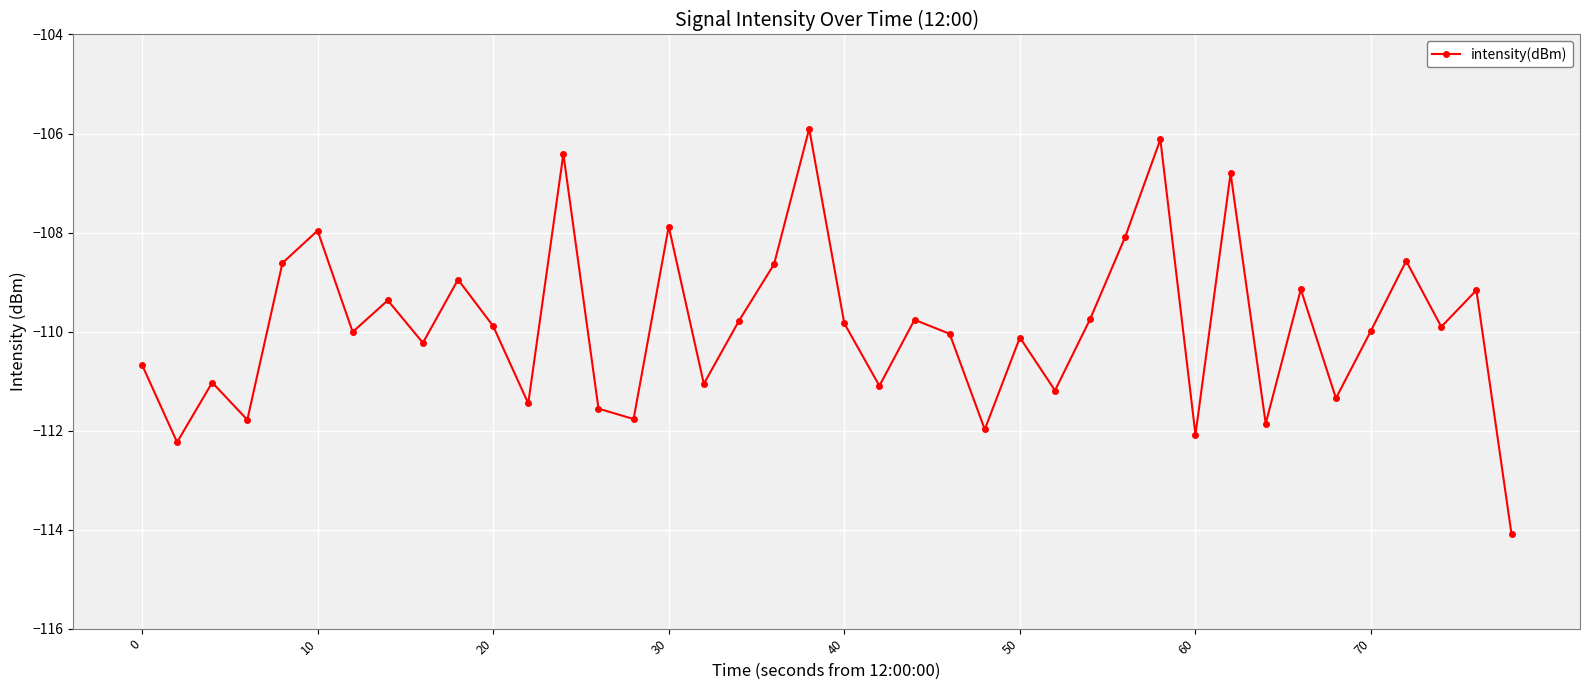

What is the minimum value shown in the chart?

-114.1